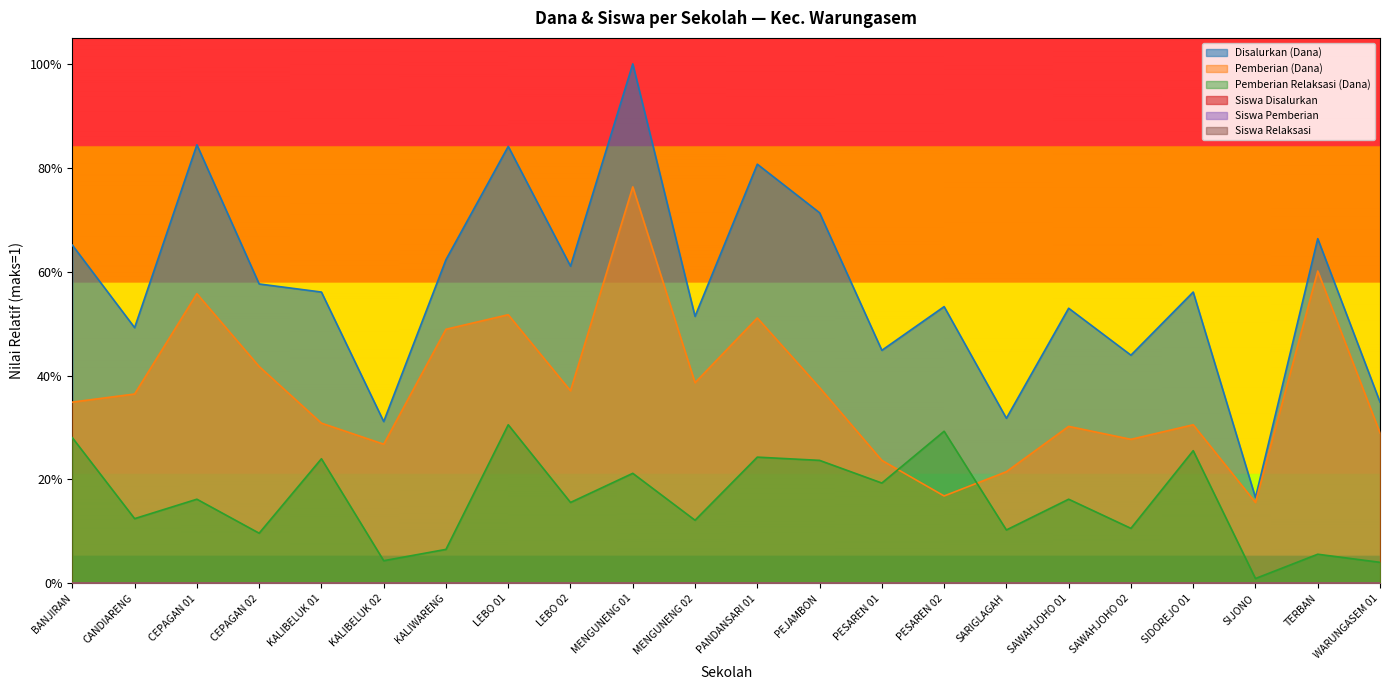

True or false: Siswa Disalurkan and Siswa Pemberian intersect in this chart.

False